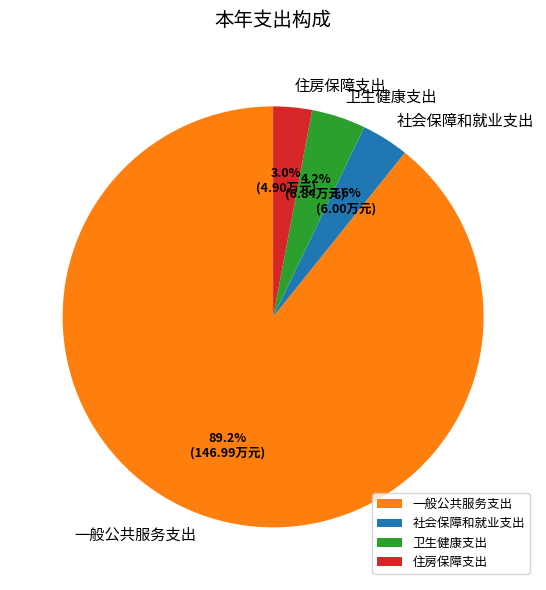

To the nearest percent, what is the difference between the 社会保障和就业支出 and 卫生健康支出 slice percentages?

1%